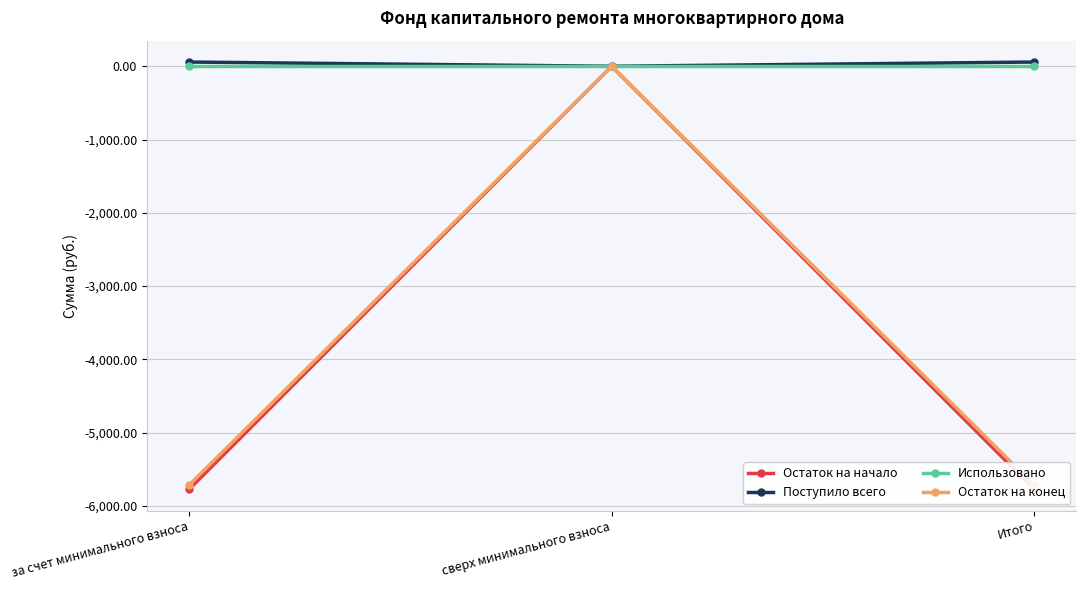

The Остаток на начало series shows -3216.2 at Итого. True or false?

False